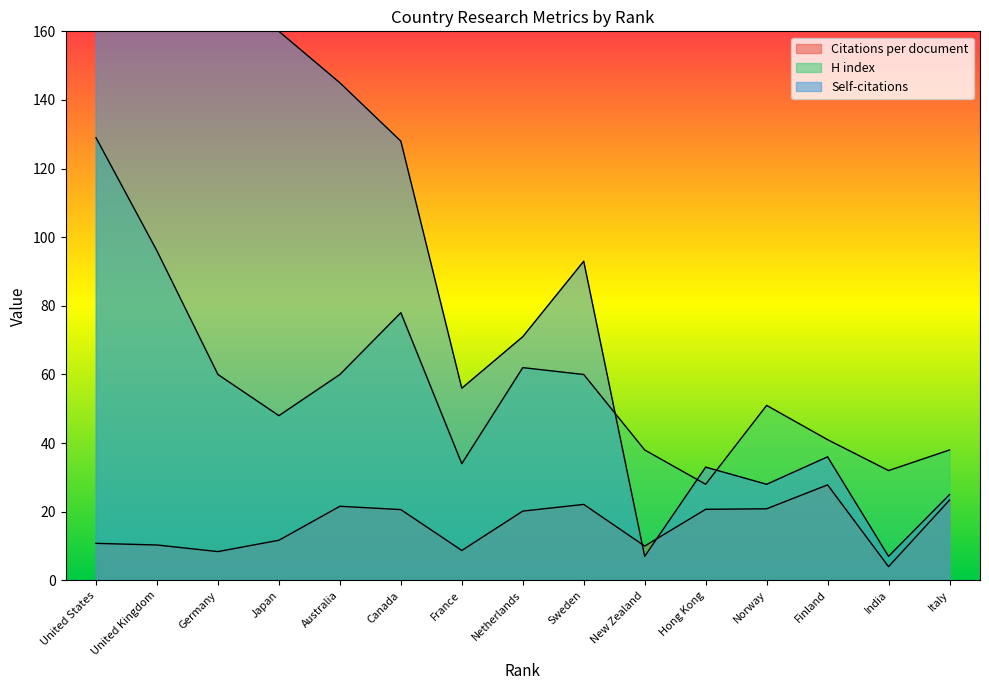

At which label is H index closest to 78?

Canada